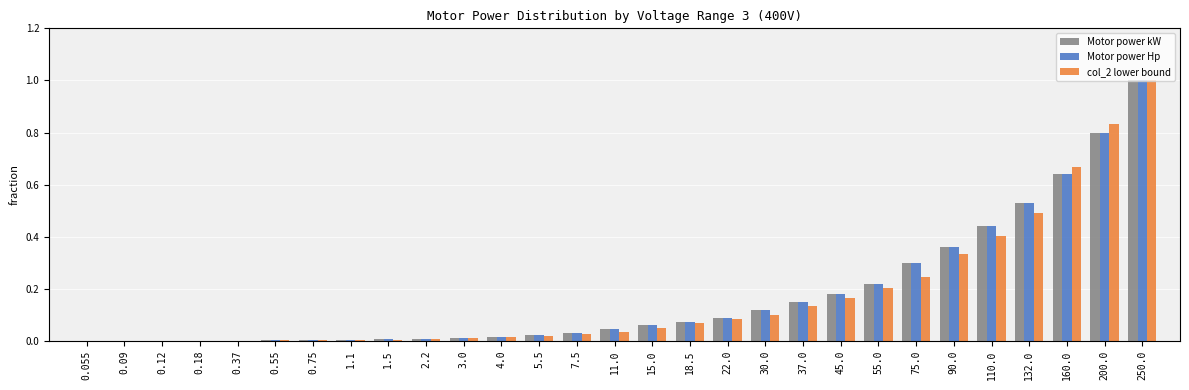

Is the value of Motor power Hp at 0.55 greater than the value of col_2 lower bound at 15.0?

No